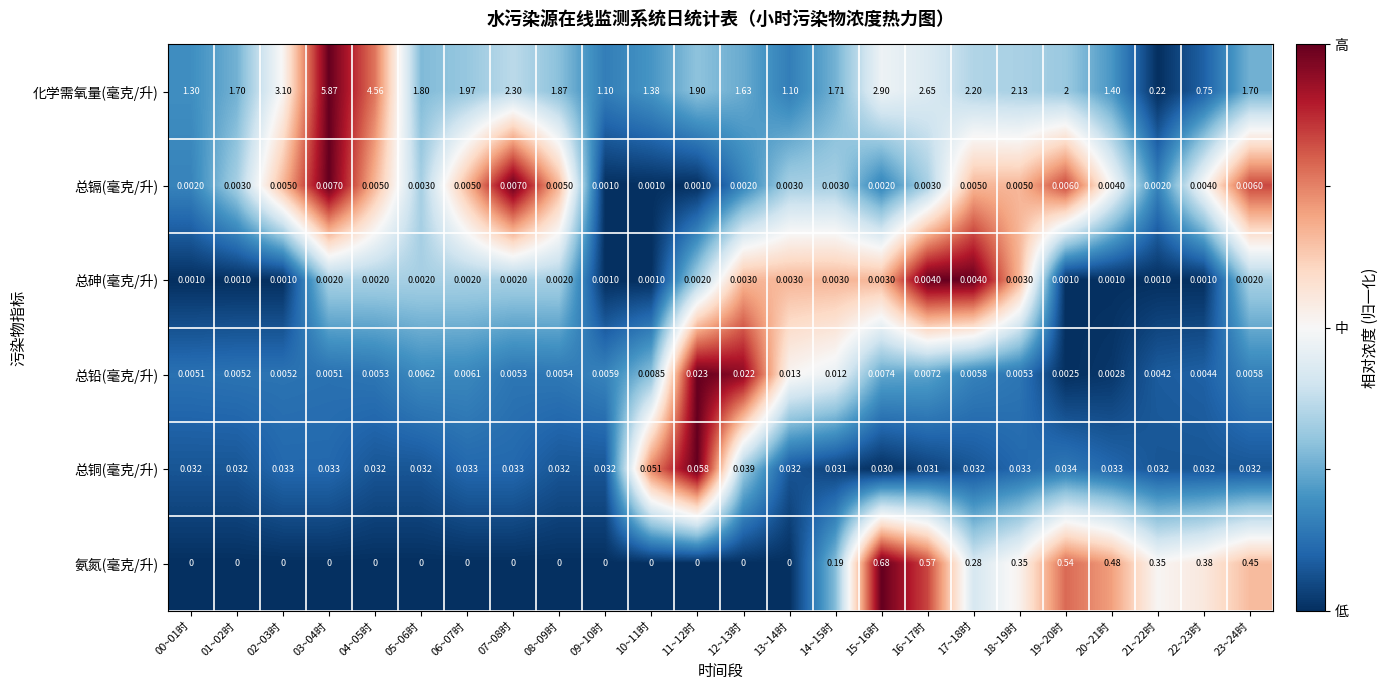

Between 07~08时 and 09~10时, which series saw the biggest shift?

化学需氧量(毫克/升)